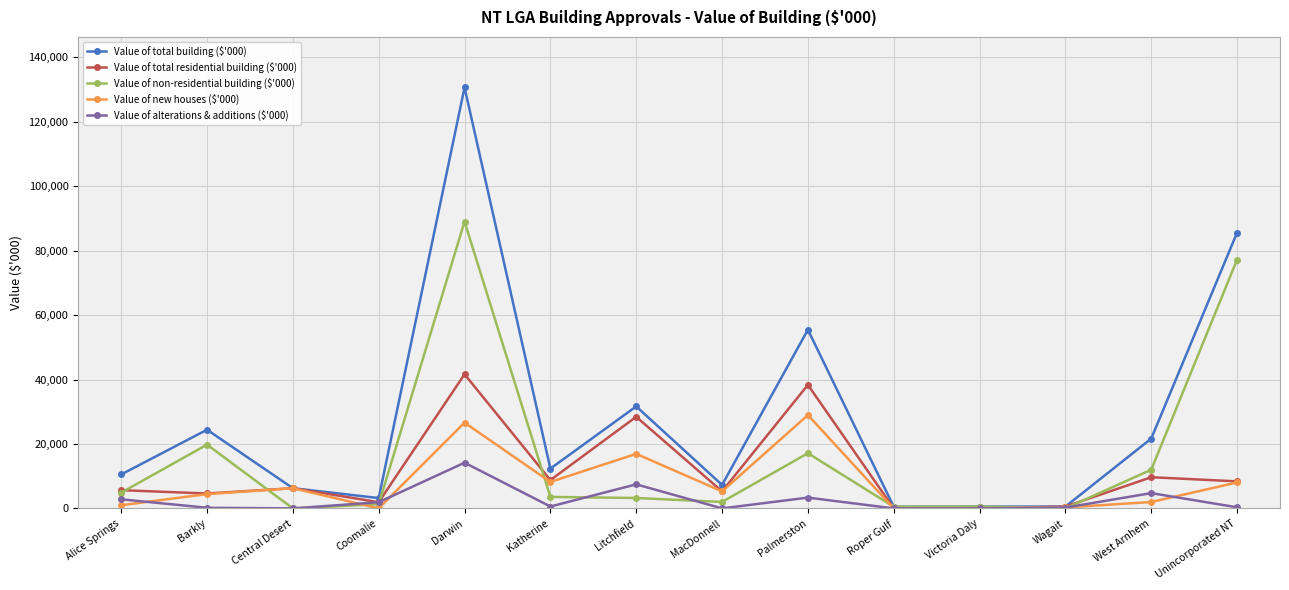

At which category does Value of total building ($'000) reach its first local valley?

Coomalie